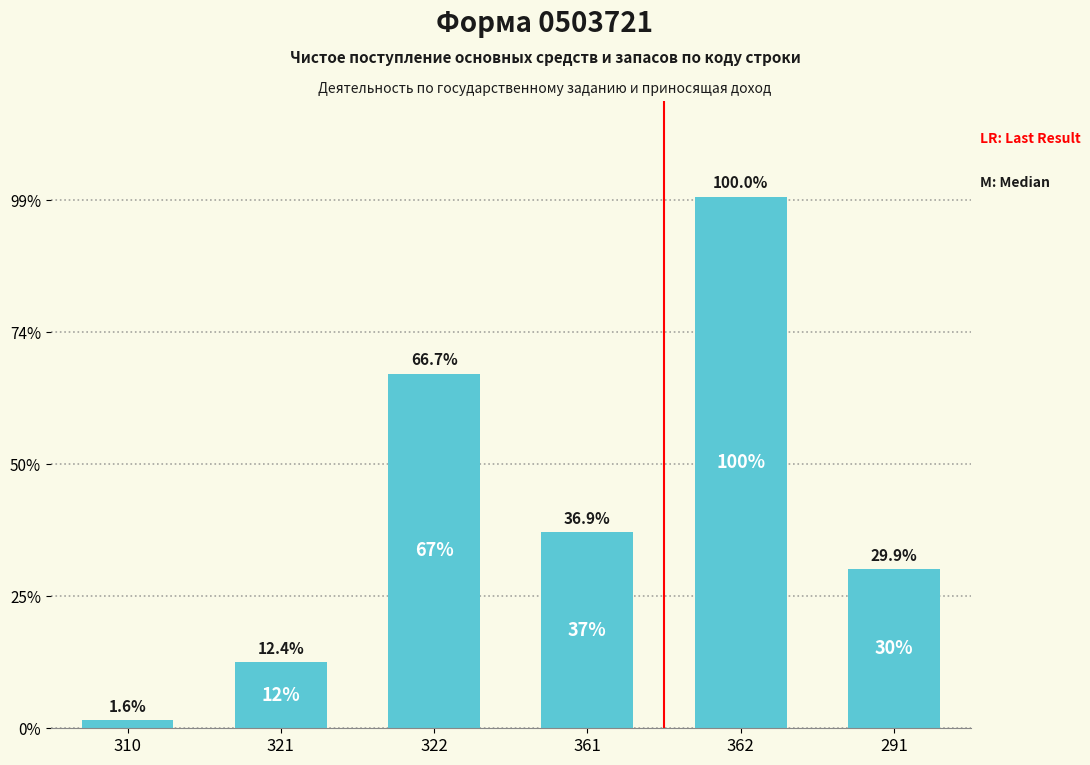

Are the bars horizontal?

No